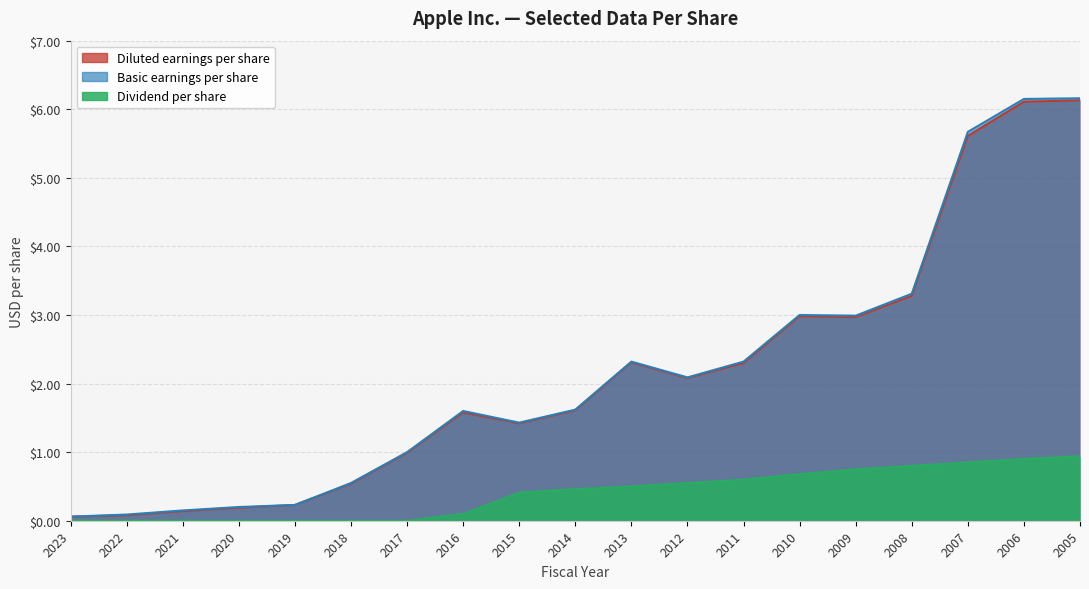

List the labels in order of Basic earnings per share value, largest first.

2005, 2006, 2007, 2008, 2010, 2009, 2011, 2013, 2012, 2014, 2016, 2015, 2017, 2018, 2019, 2020, 2021, 2022, 2023